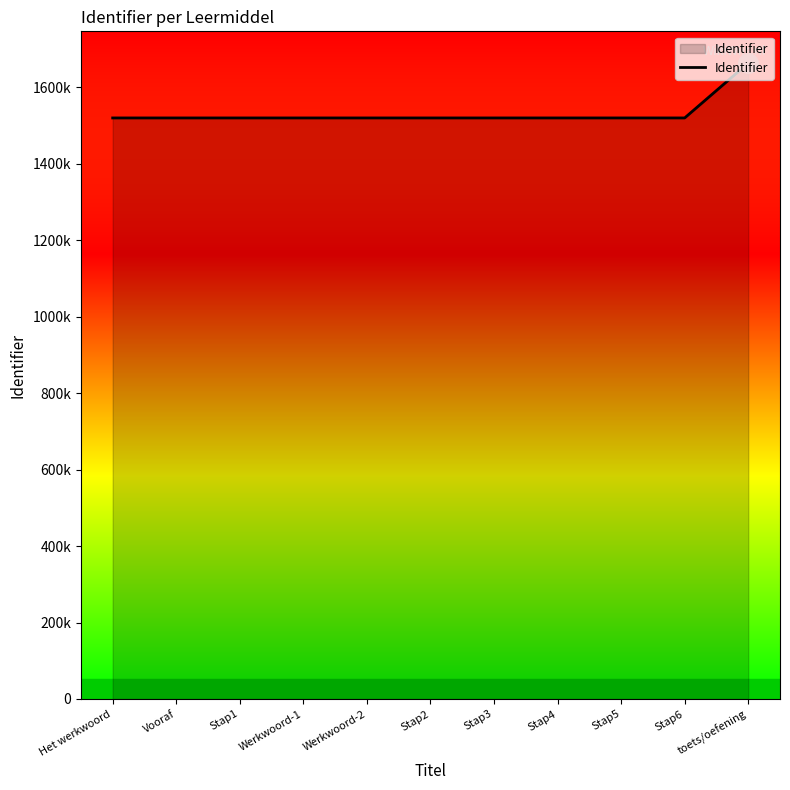

Is this an area chart (filled region under the line)?

Yes